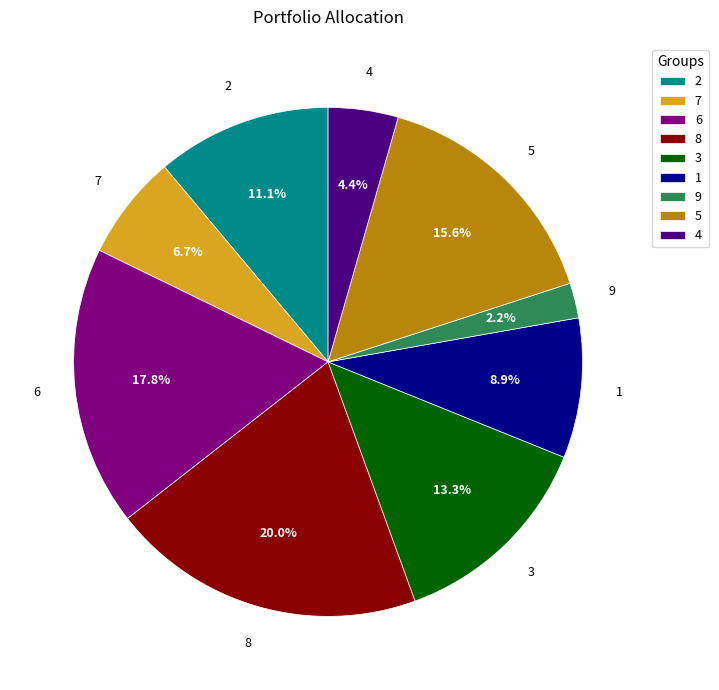

How many segments does this pie chart have?

9